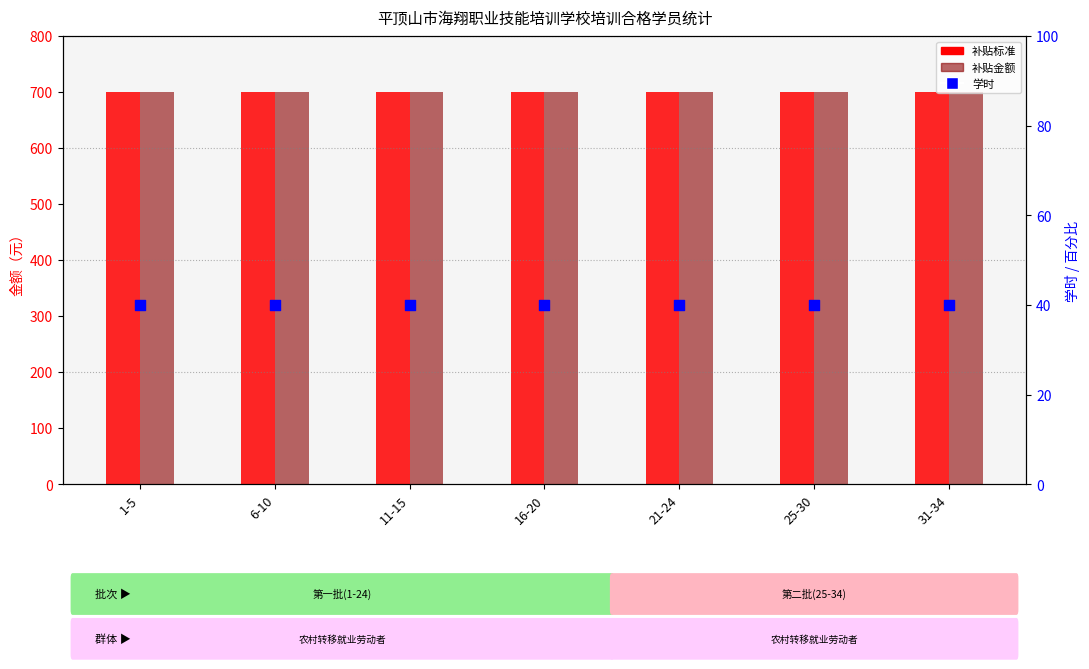

Which series has the largest Y range (max minus min)?

补贴标准